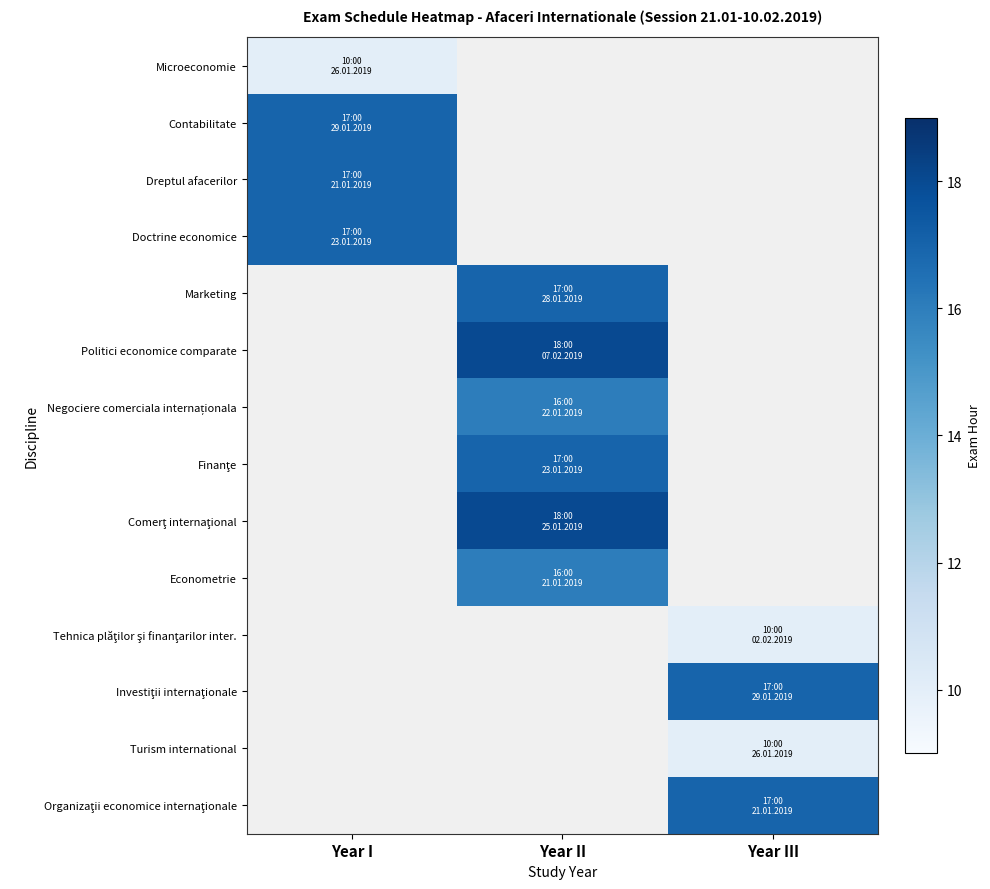

Count the number of data series in this chart.

14